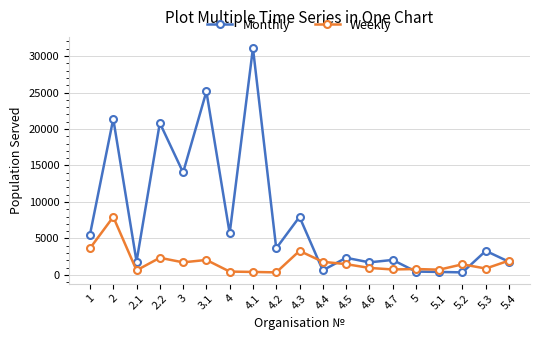

Does the chart have visible grid lines?

Yes